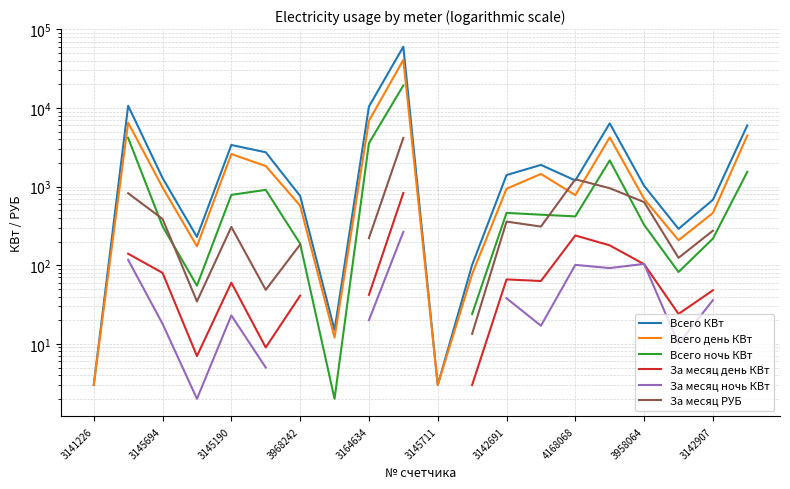

Which series has the widest spread of values?

Всего КВт